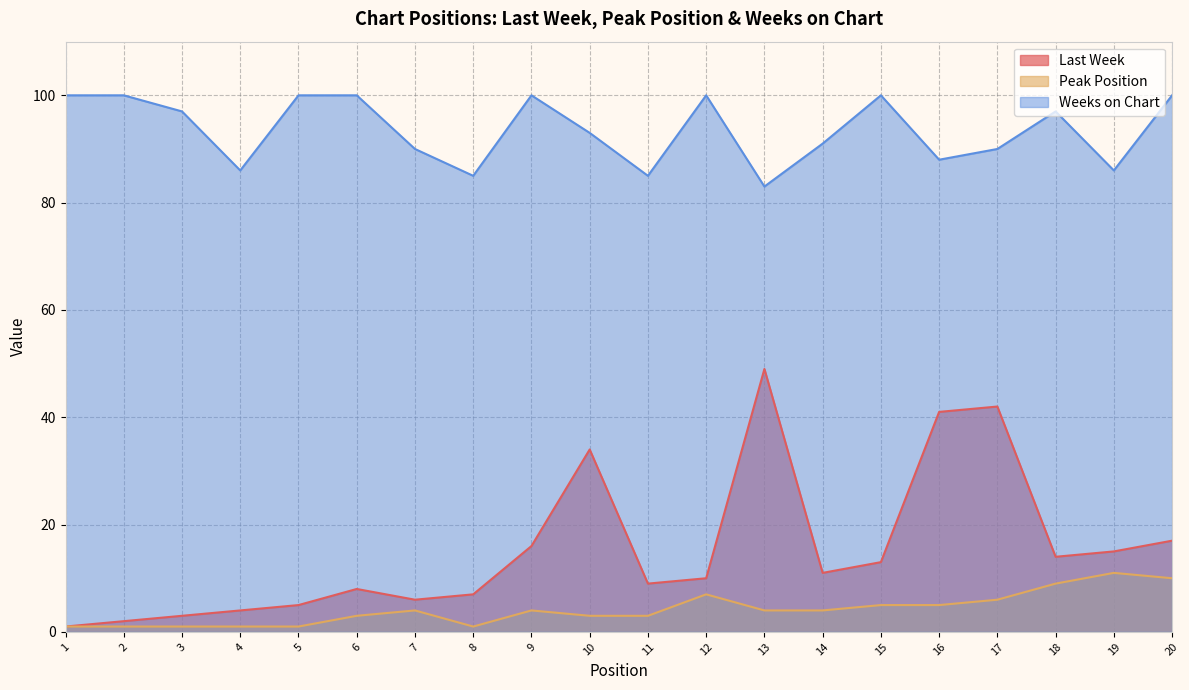

Reading left to right, what are all the values shown in this chart?

Last Week: 1	2	3	4	5	8	6	7	16	34	9	10	49	11	13	41	42	14	15	17
Peak Position: 1	1	1	1	1	3	4	1	4	3	3	7	4	4	5	5	6	9	11	10
Weeks on Chart: 100	100	97	86	100	100	90	85	100	93	85	100	83	91	100	88	90	97	86	100